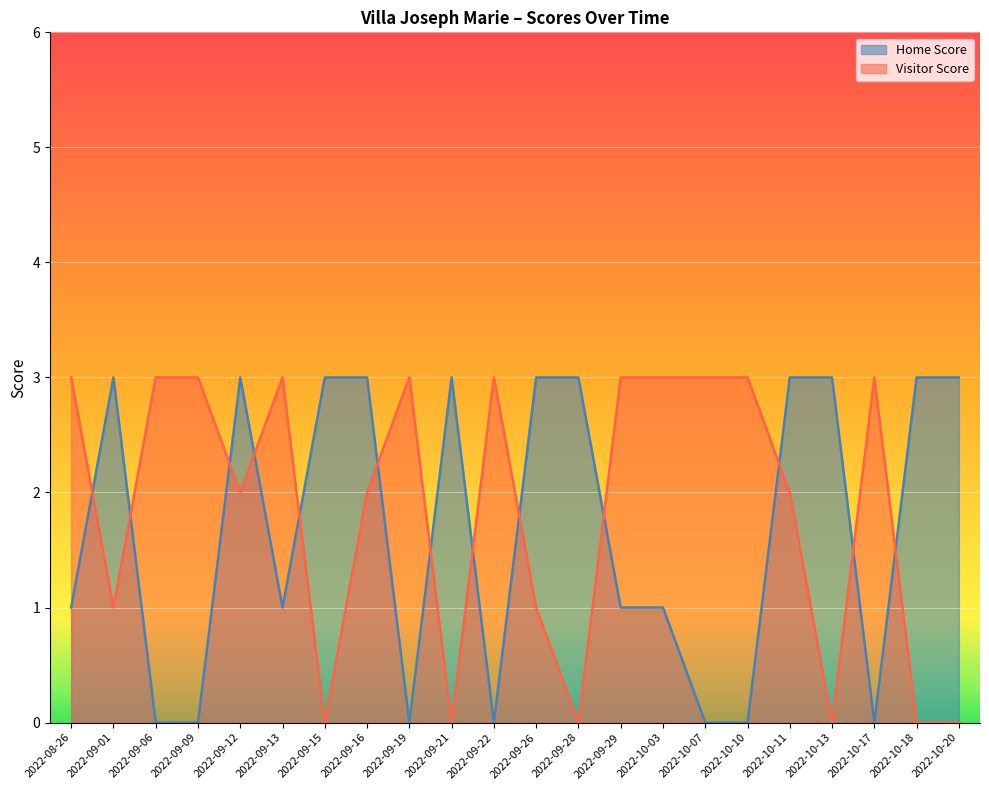

At which label does Home Score reach its minimum?

2022-09-06